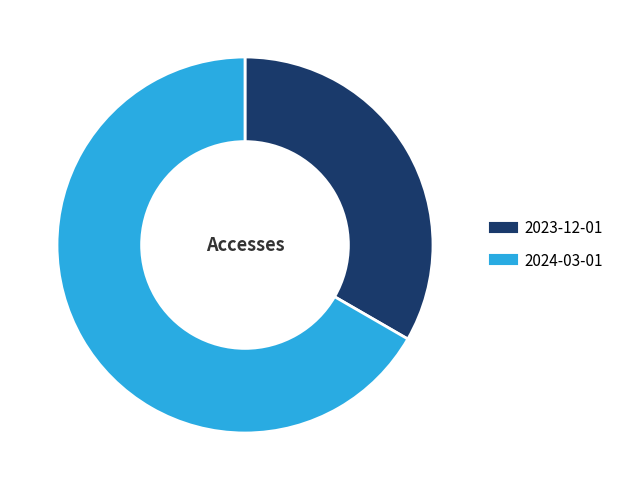

Which category accounts for the majority?

2024-03-01